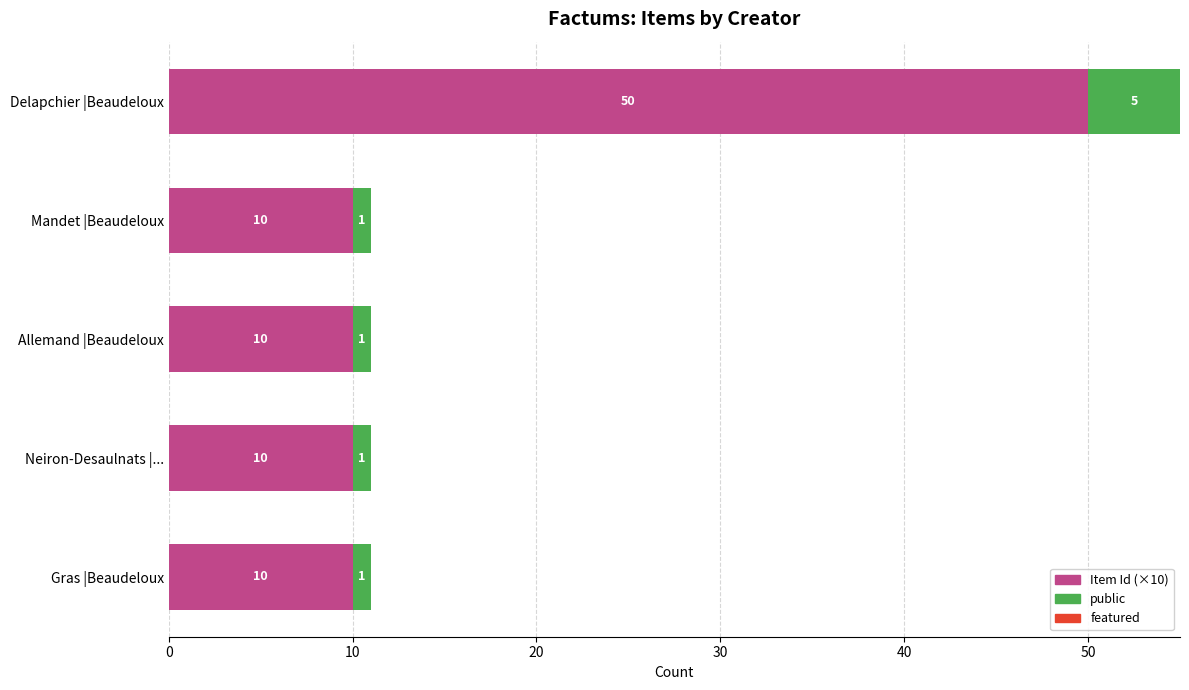

At which category is the sum across all series the highest?

Delapchier |Beaudeloux